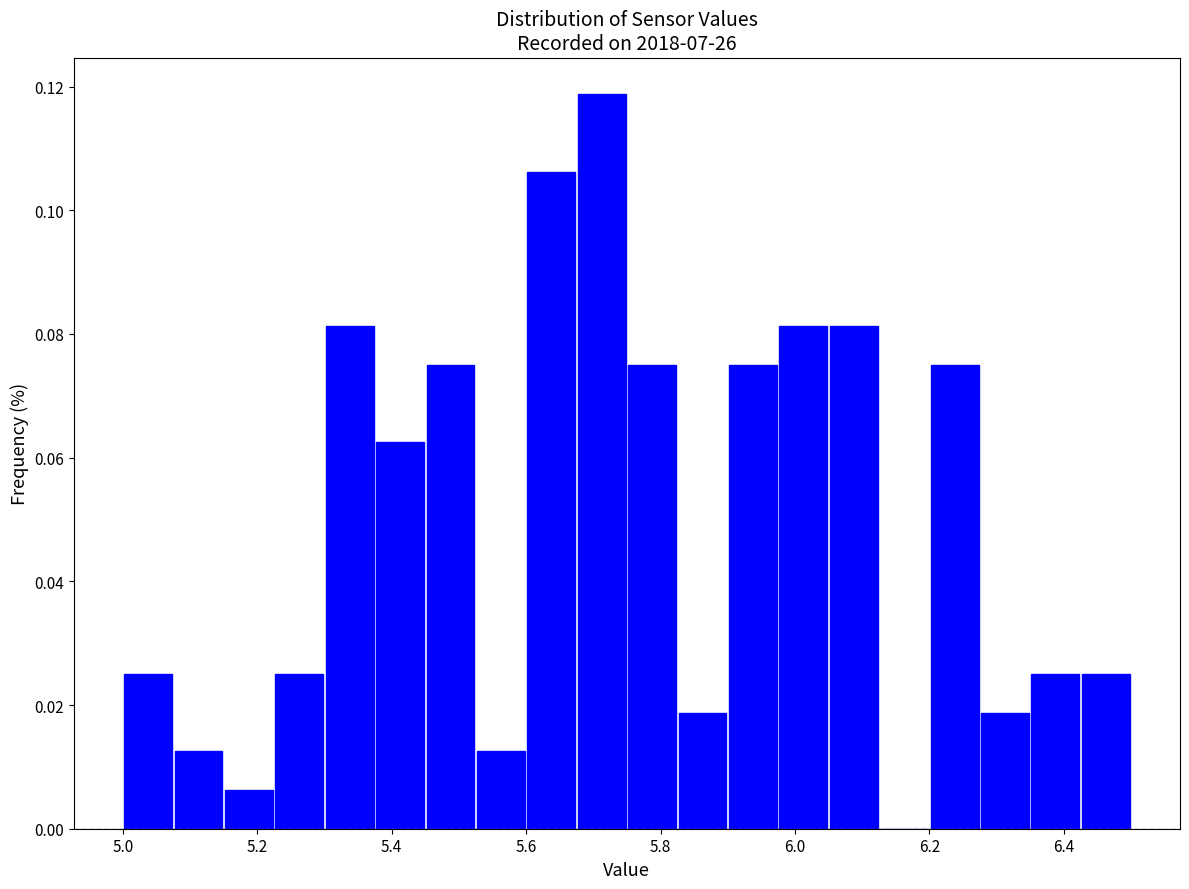

Around what value on the x-axis is the tallest bar? Give the approximate position of its centre, as read against the axis.

5.72